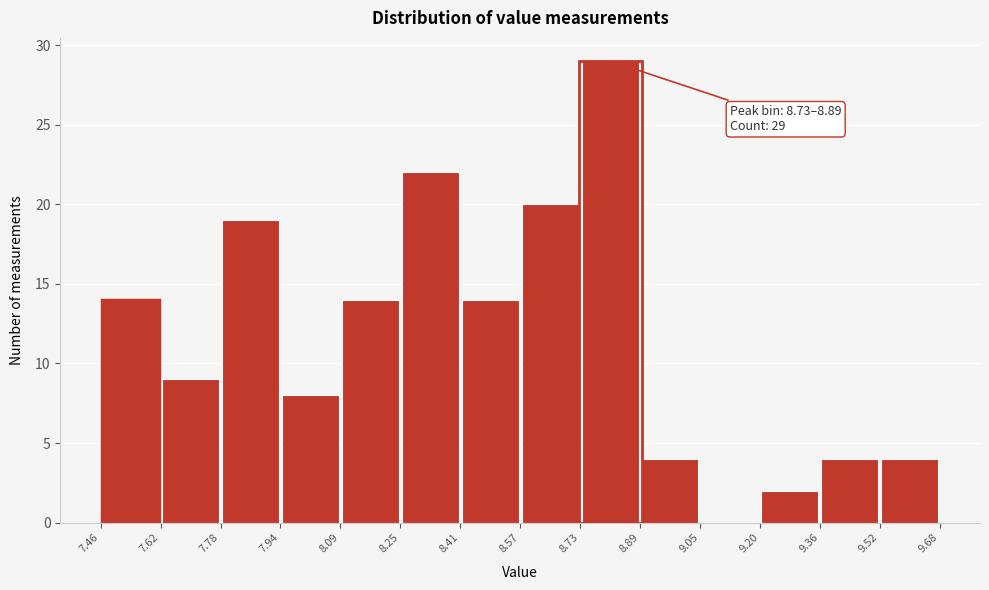

Over which range of the x-axis is the bar tallest?

8.73 to 8.89